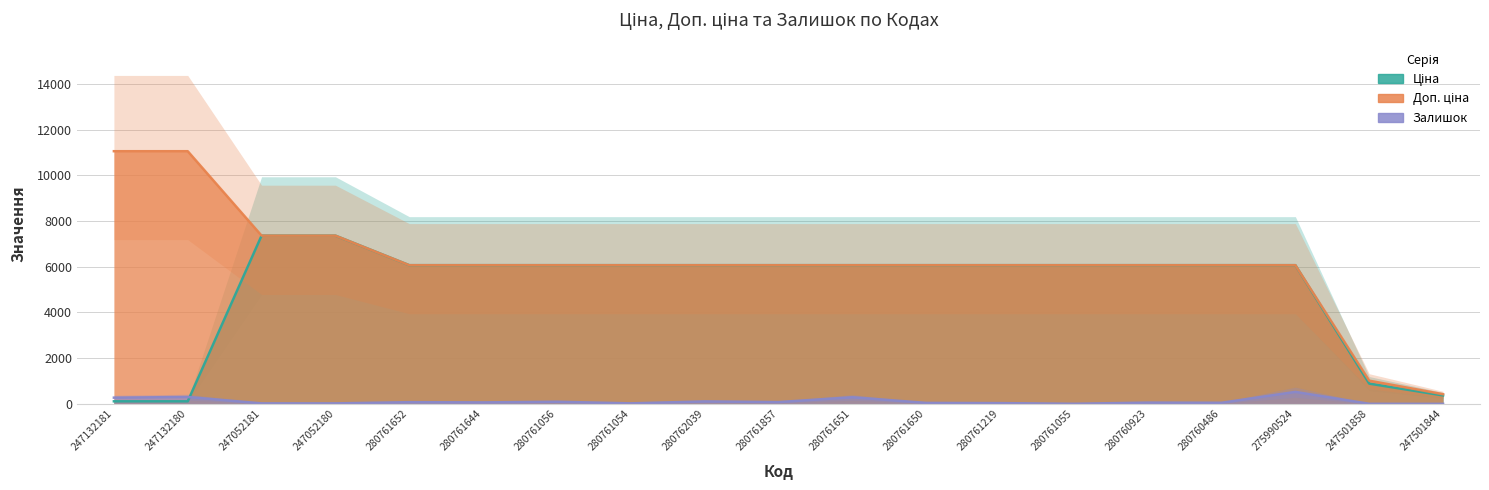

What is the value of the Доп. ціна point at the 6th from the left?

6067.2